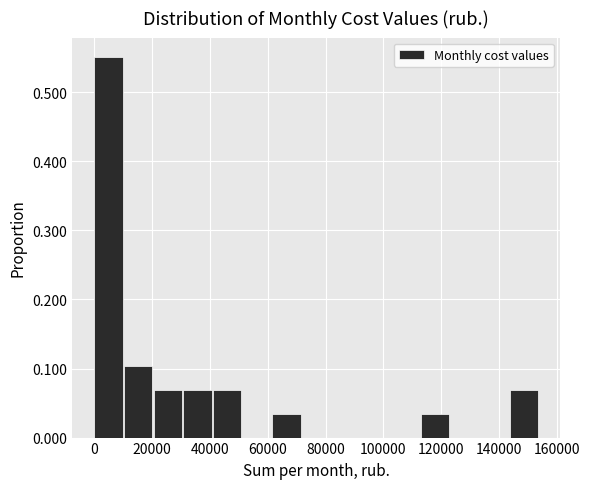

Reading left to right, transcribe this chart: for each bar, give the range it covers on the x-axis and its height. Neither the bar edges nor the heights are printed on the chart, so give them approximately, as read against the axes.

0 to 10000: 0.55
10000 to 20000: 0.10
20000 to 30000: 0.07
30000 to 42000: 0.07
42000 to 52000: 0.07
52000 to 62000: 0
62000 to 72000: 0.03
72000 to 82000: 0
82000 to 92000: 0
92000 to 102000: 0
102000 to 112000: 0
112000 to 124000: 0.03
124000 to 134000: 0
134000 to 144000: 0
144000 to 154000: 0.07